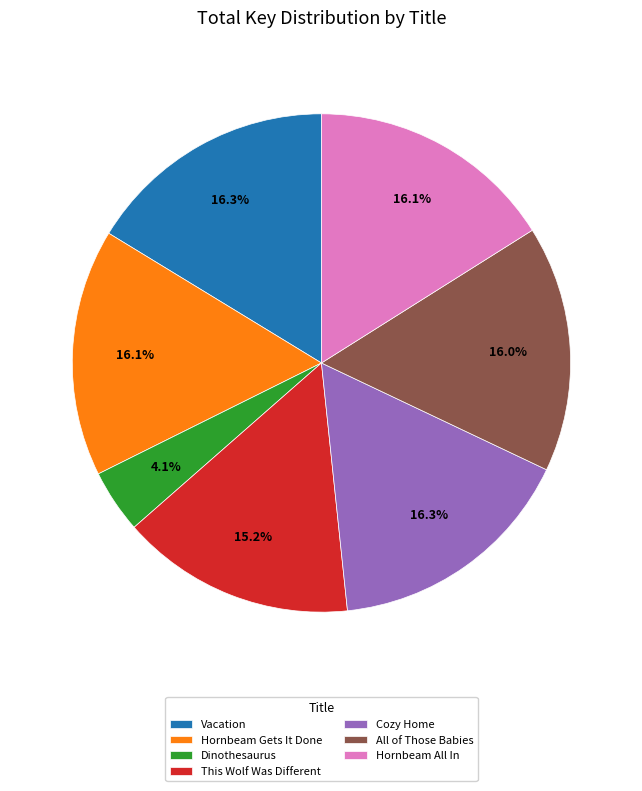

To the nearest percent, what percentage of the pie is This Wolf Was Different?

15%